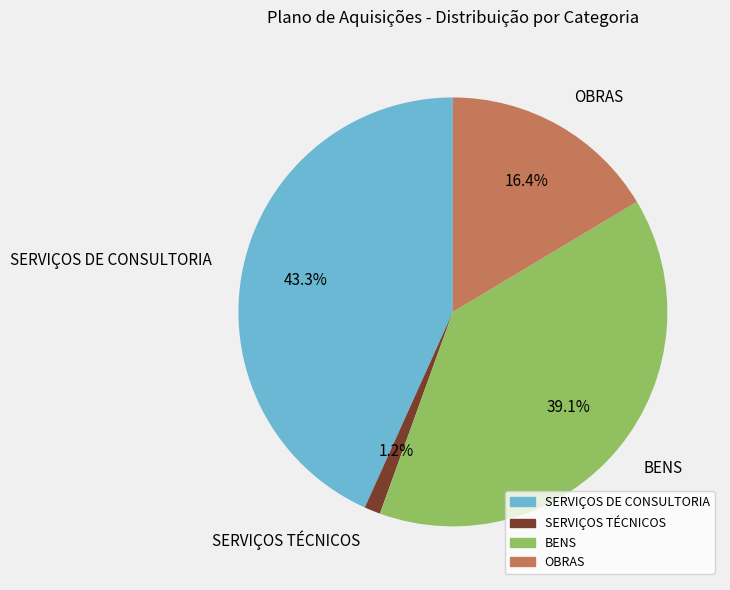

How many slices are in this pie chart?

4